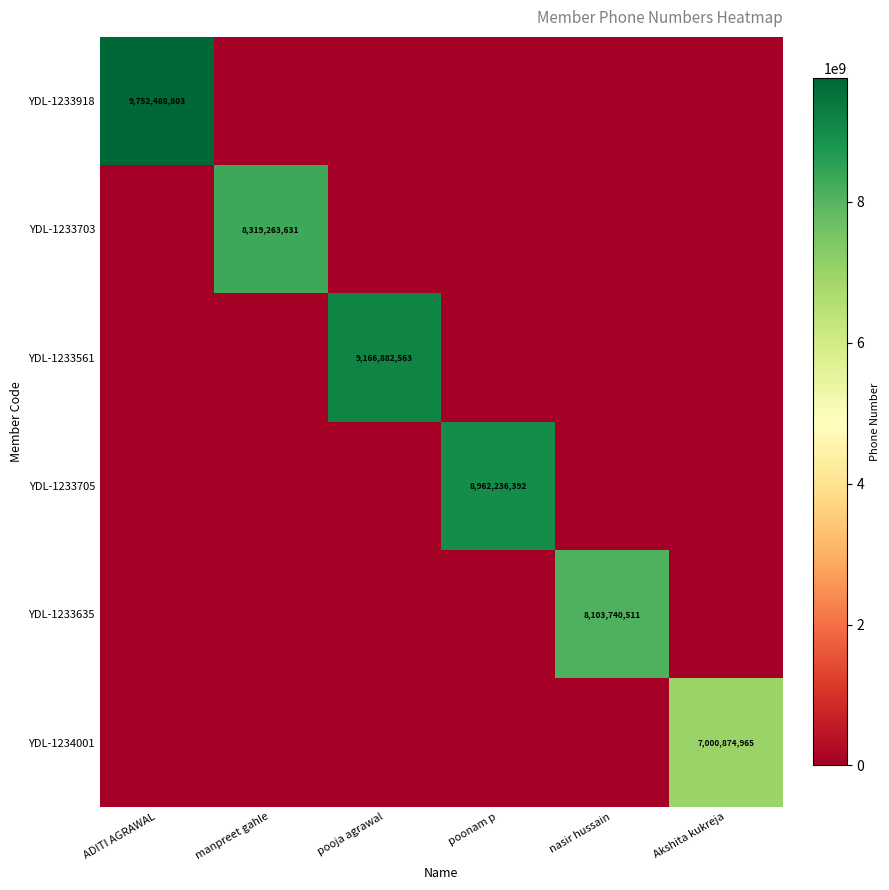

Is it true that YDL-1233918 equals 9752488803 at ADITI AGRAWAL?

True